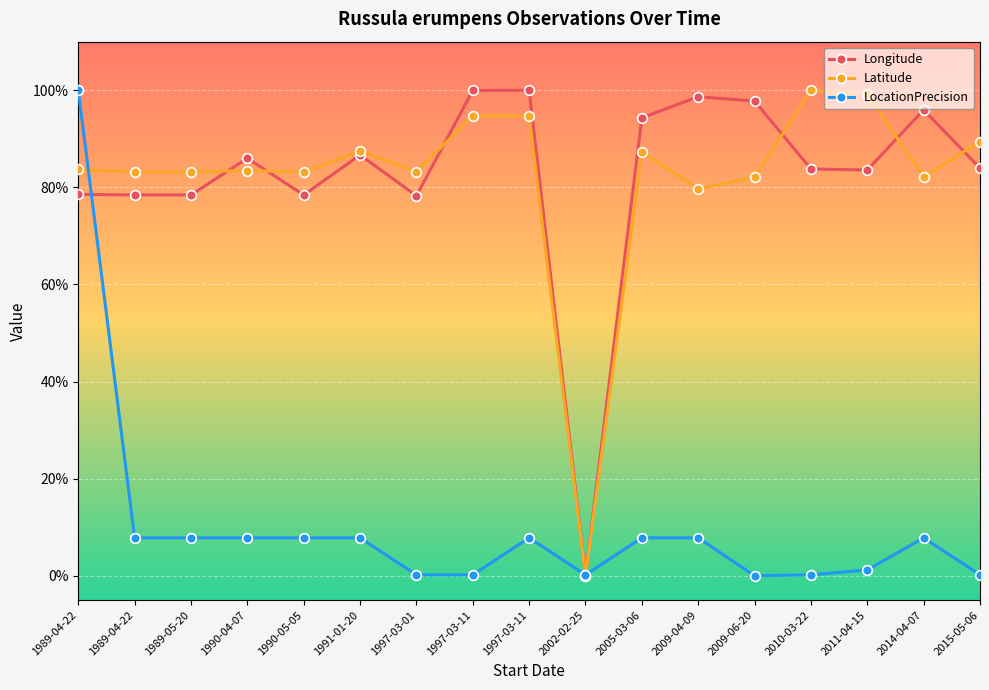

How many values in the Longitude series are below 83?

6